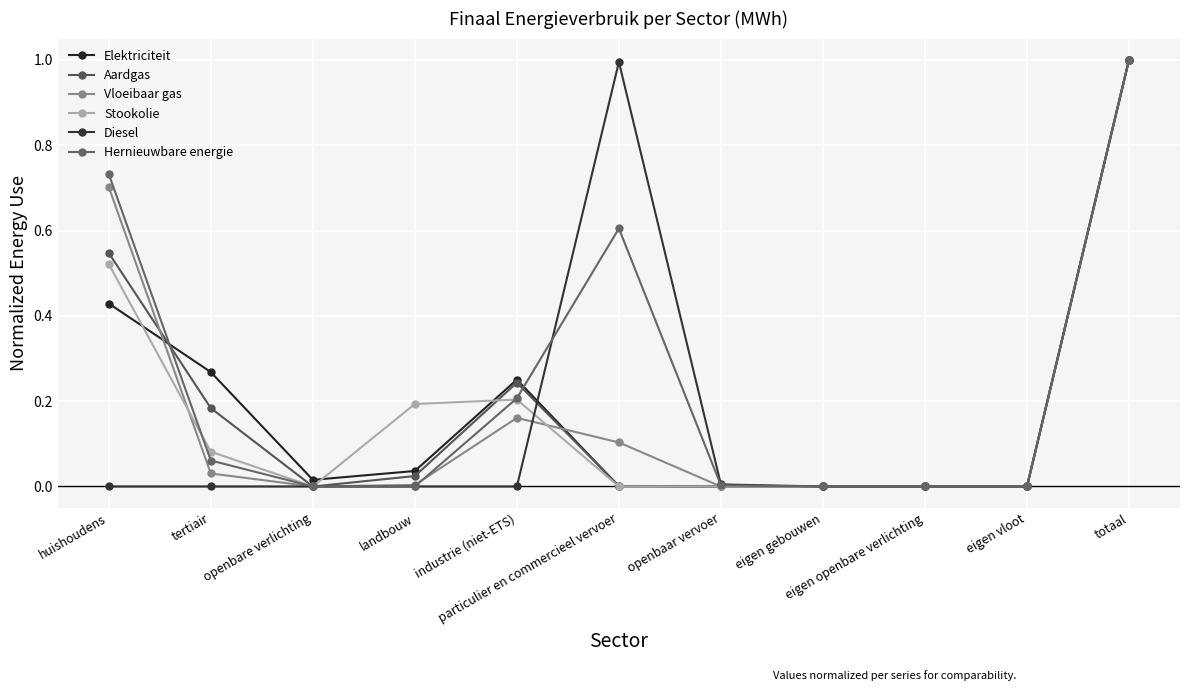

Does the chart display data point markers on the line(s)?

Yes